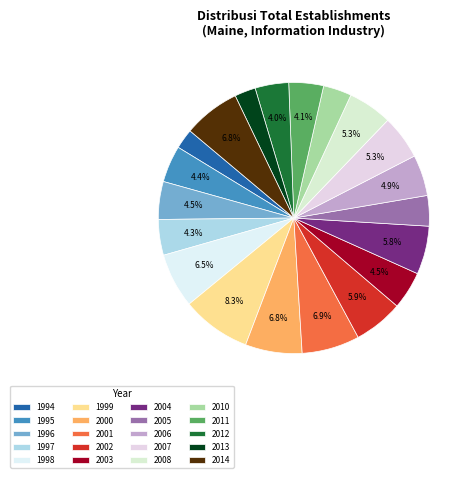

True or false: 1995 accounts for 4% of the total.

True